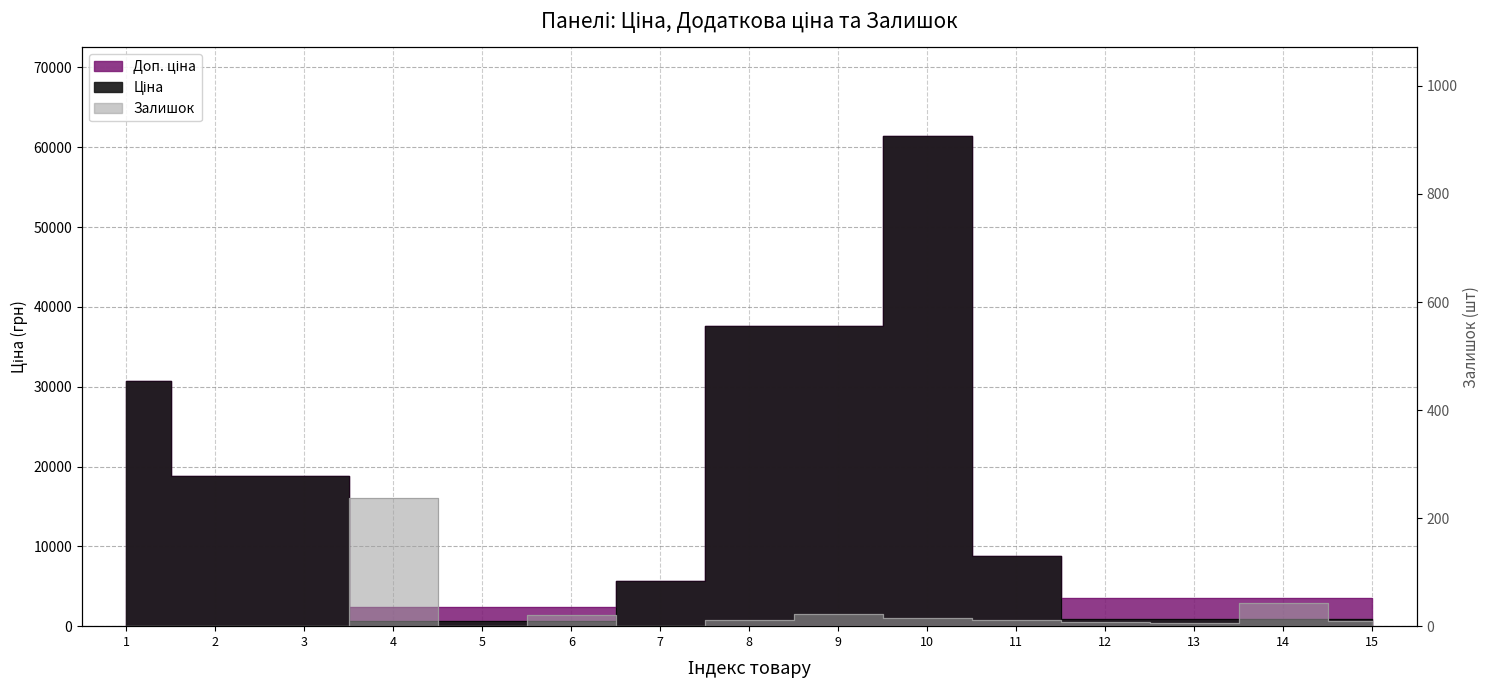

Does the chart have visible grid lines?

Yes